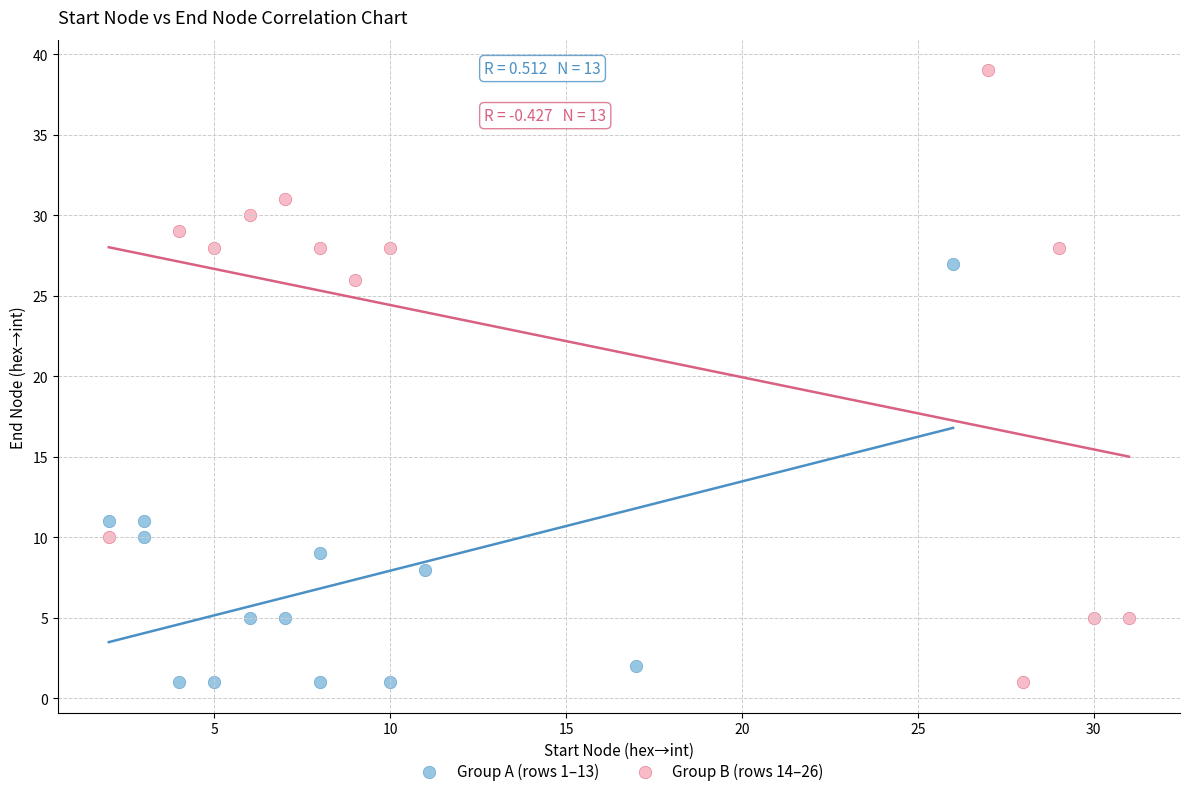

Which series reaches the maximum Y coordinate?

Group B (rows 14–26)